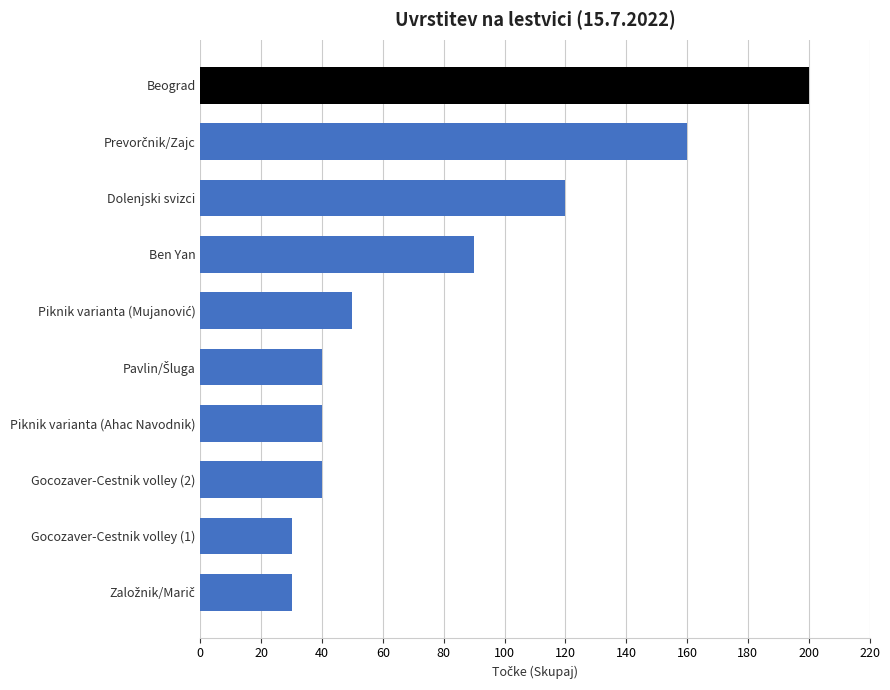

How many series are shown in this chart?

1